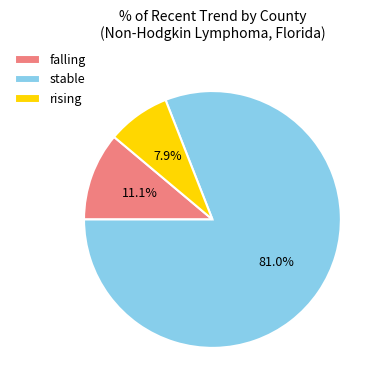

How many segments does this pie chart have?

3